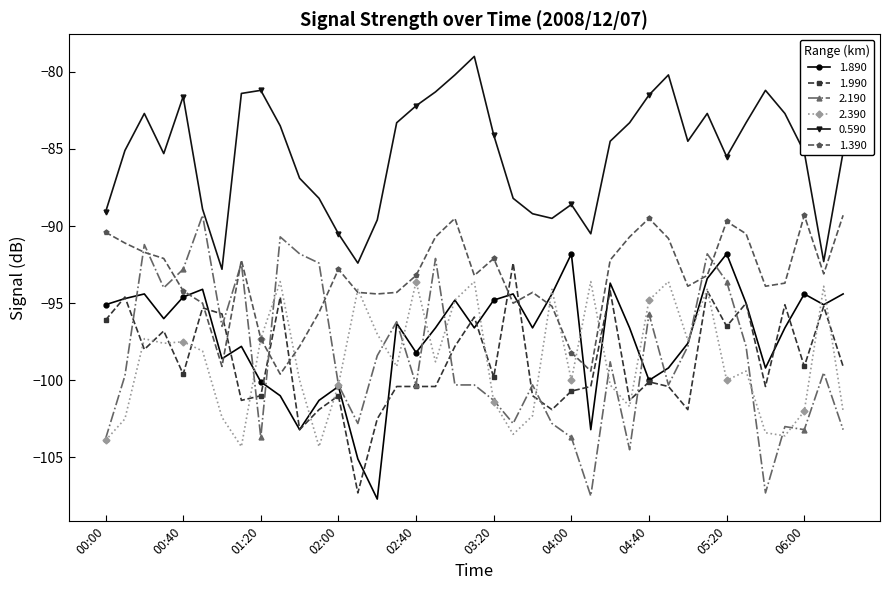

Does the chart have visible grid lines?

No